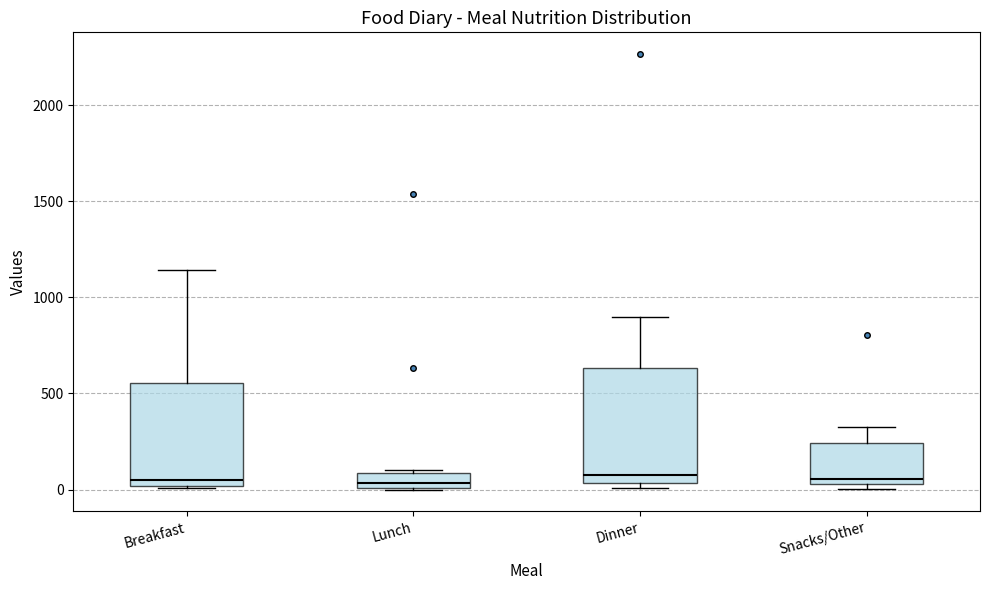

Where does the median line of the box for Lunch sit on the y-axis? The values are not printed on the chart, so give them approximately, as read against the axis.

50